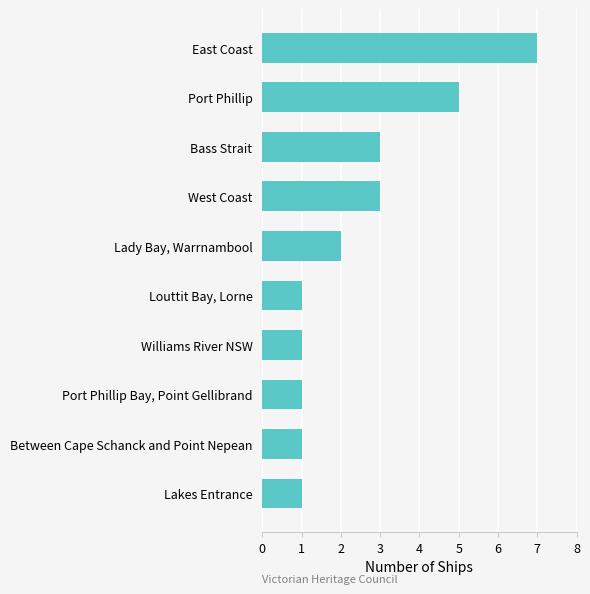

What is the ratio of the value at Port Phillip Bay, Point Gellibrand to the value at Lakes Entrance?

1.0